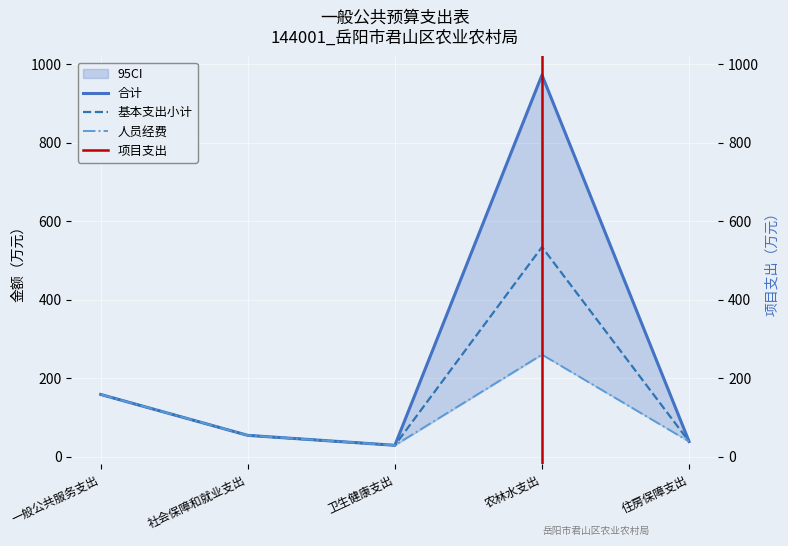

True or false: 合计 has a value of 59.7 at 住房保障支出.

False